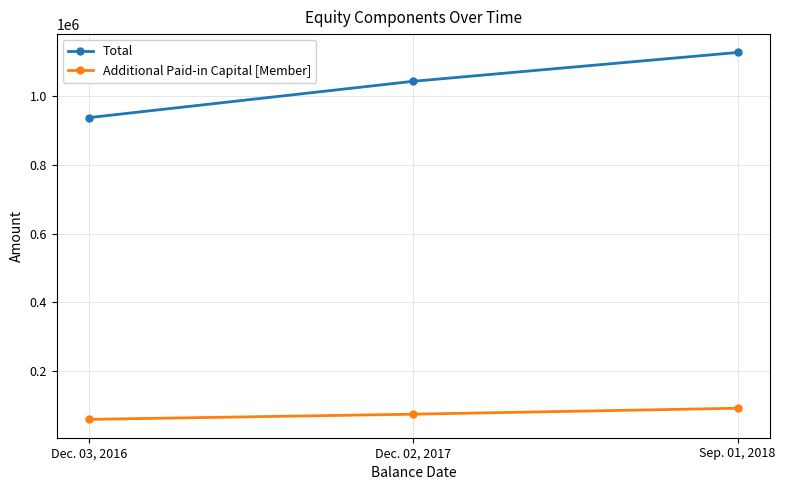

What are all the series names shown in the legend?

Total, Additional Paid-in Capital [Member]